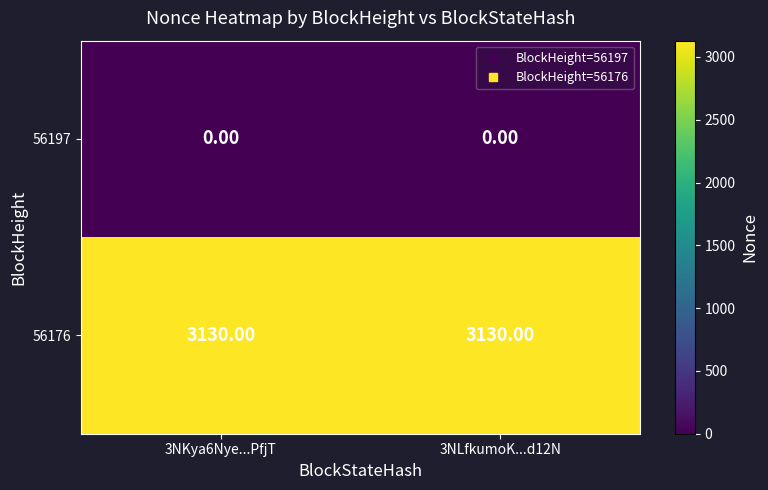

What is the sum of all 56176 values?

6260